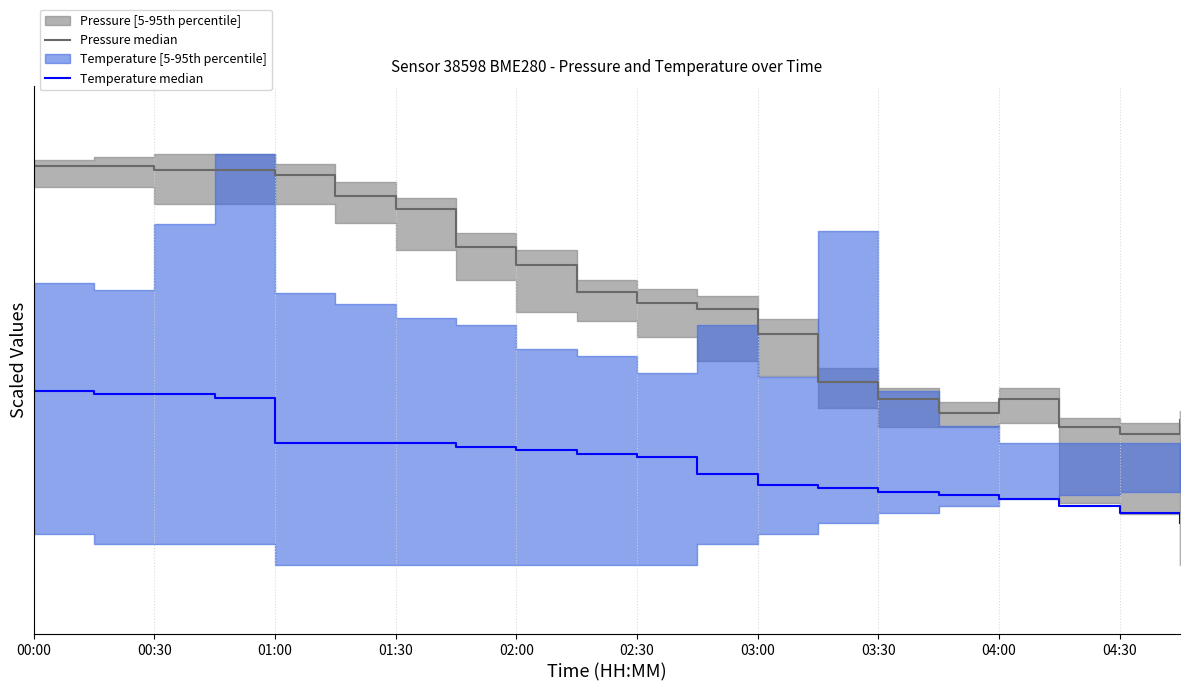

Which has a higher value, 02:30 or 00:00?

00:00